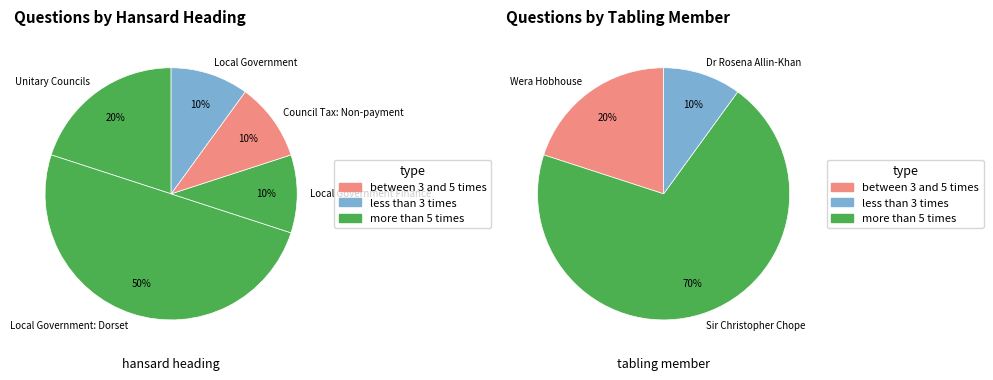

To the nearest percent, what is the difference between the largest and smallest slice percentages?

40%